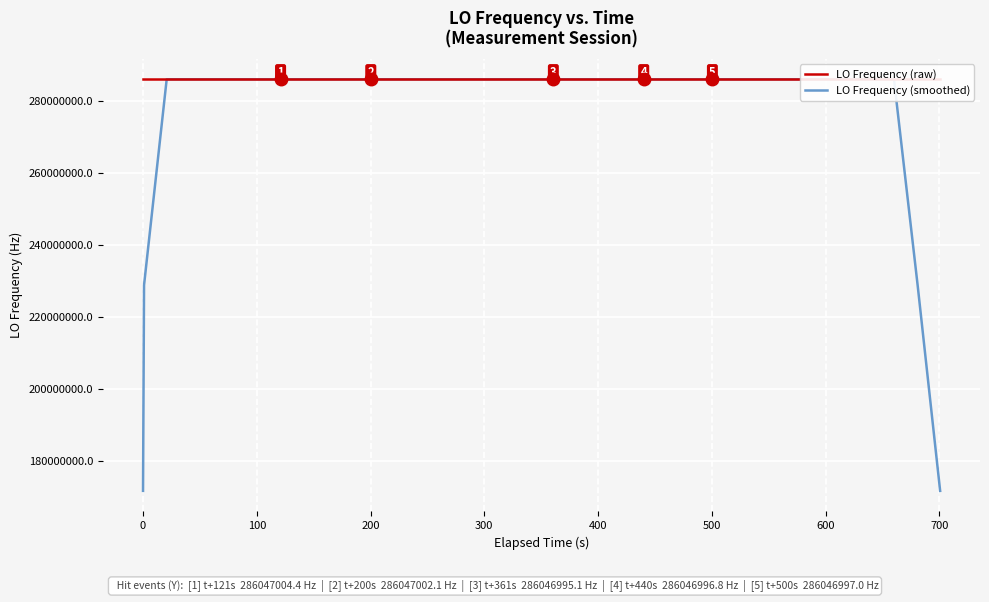

Count the number of categories in the chart.

40